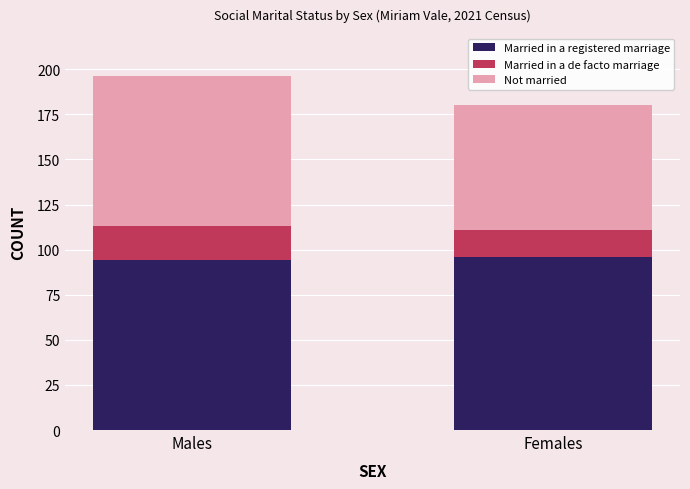

How many categories are shown in the chart?

2